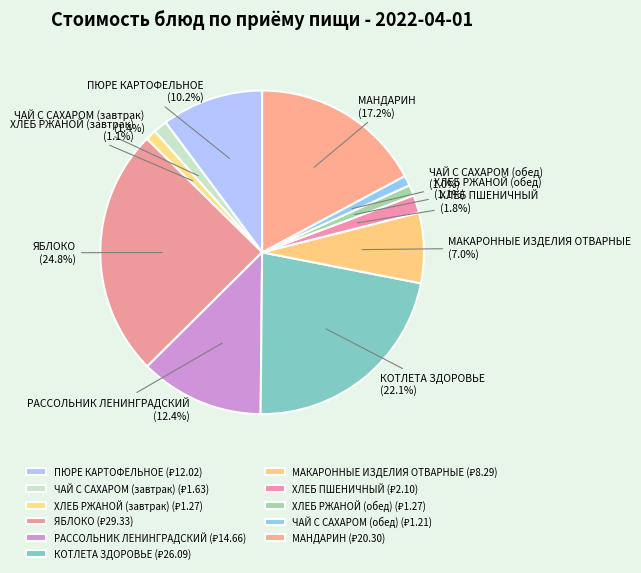

What percentage is NOT represented by ХЛЕБ РЖАНОЙ (завтрак)?

98.9%